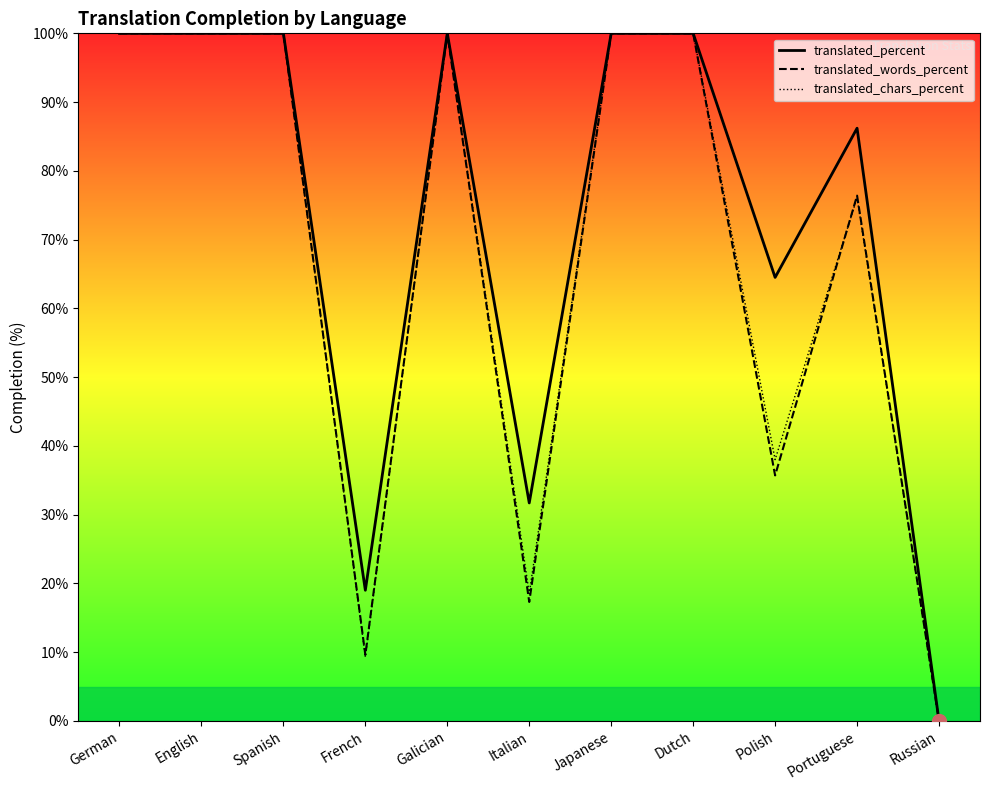

Reading left to right, what are all the values shown in this chart?

translated_percent: German=100.0	English=100.0	Spanish=100.0	French=19.0	Galician=100.0	Italian=31.7	Japanese=100.0	Dutch=100.0	Polish=64.5	Portuguese=86.2	Russian=0.0
translated_words_percent: German=100.0	English=100.0	Spanish=100.0	French=9.6	Galician=100.0	Italian=17.3	Japanese=100.0	Dutch=100.0	Polish=35.7	Portuguese=76.4	Russian=0.0
translated_chars_percent: German=100.0	English=100.0	Spanish=100.0	French=9.3	Galician=100.0	Italian=18.5	Japanese=100.0	Dutch=100.0	Polish=38.0	Portuguese=76.1	Russian=0.0